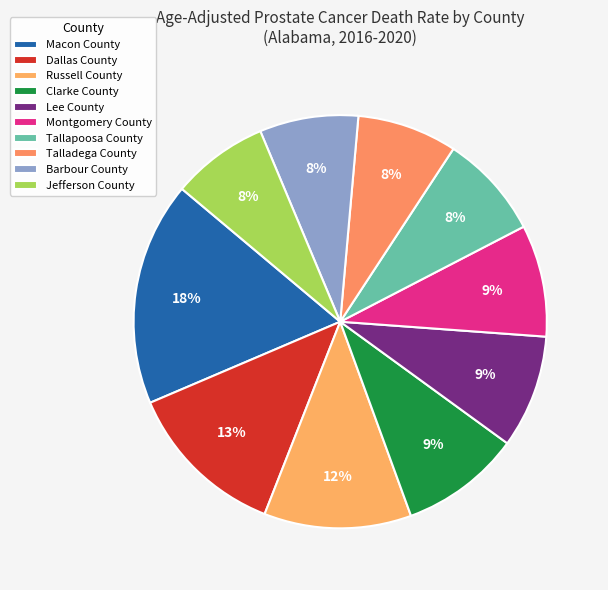

What is the total percentage of Barbour County and Montgomery County?

16.5%